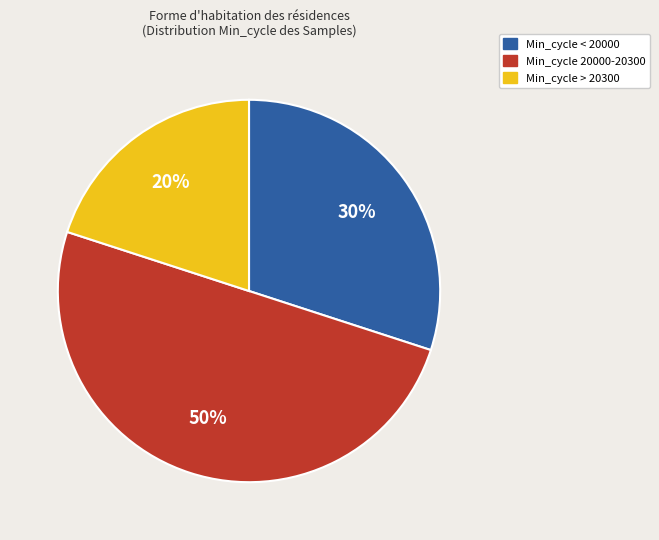

What is the ratio of the value at Min_cycle < 20000 to the value at Min_cycle 20000-20300?

0.6